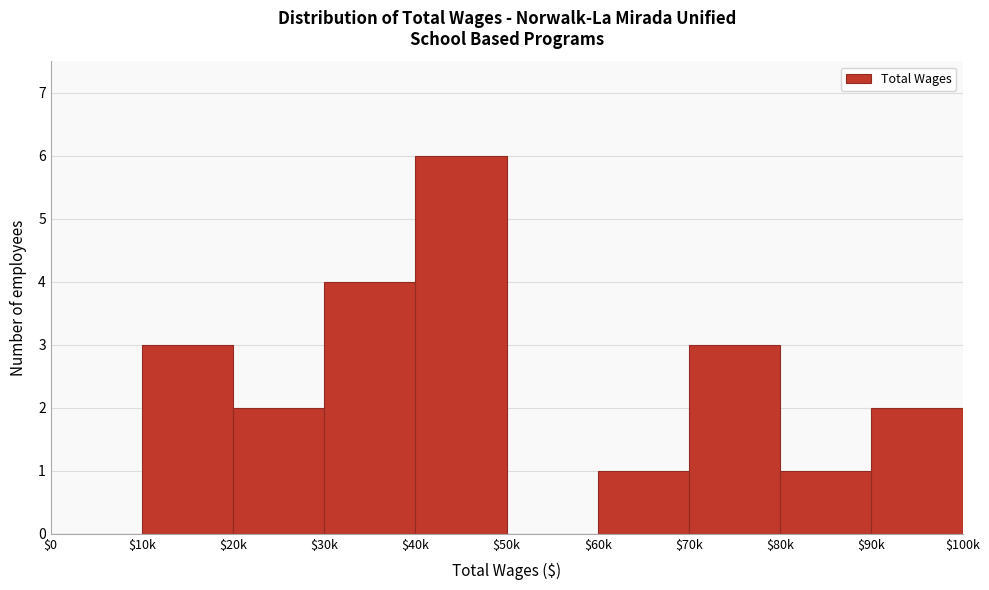

Which label corresponds to the largest value in the chart?

$40k